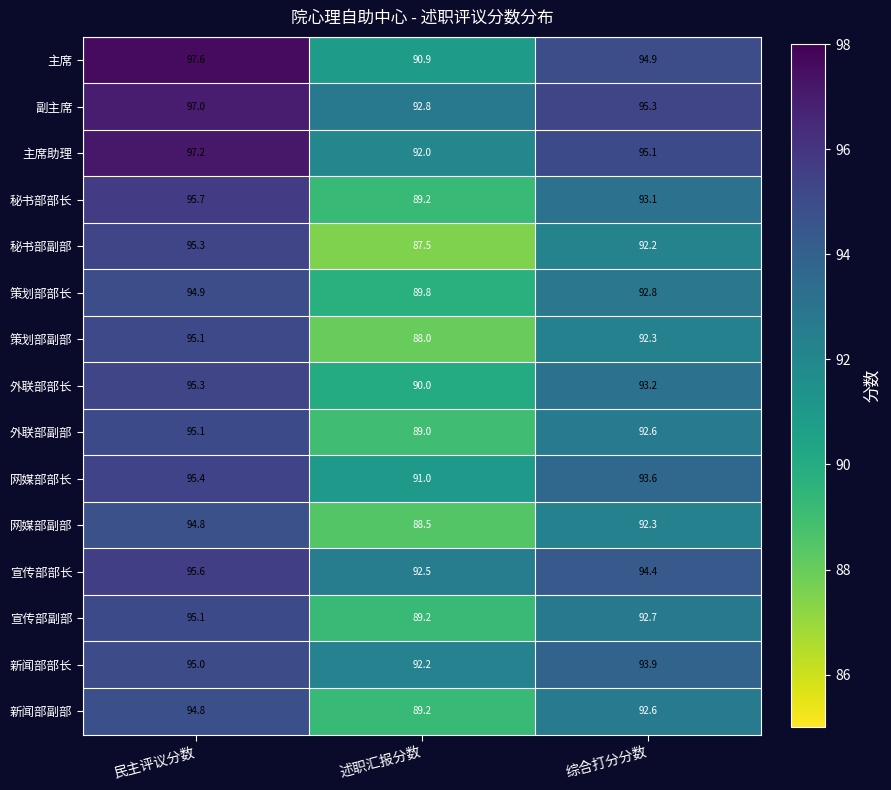

What is the sum of all 新闻部部长 values?

281.1